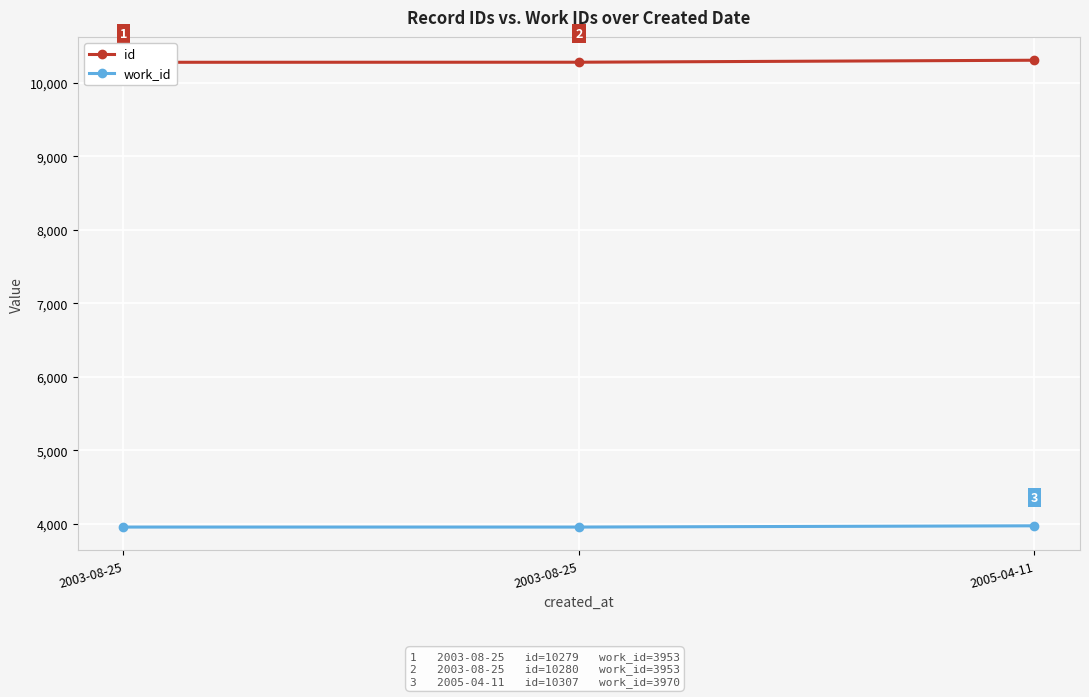

What is the difference between the highest and lowest values at 2005-04-11?

6337